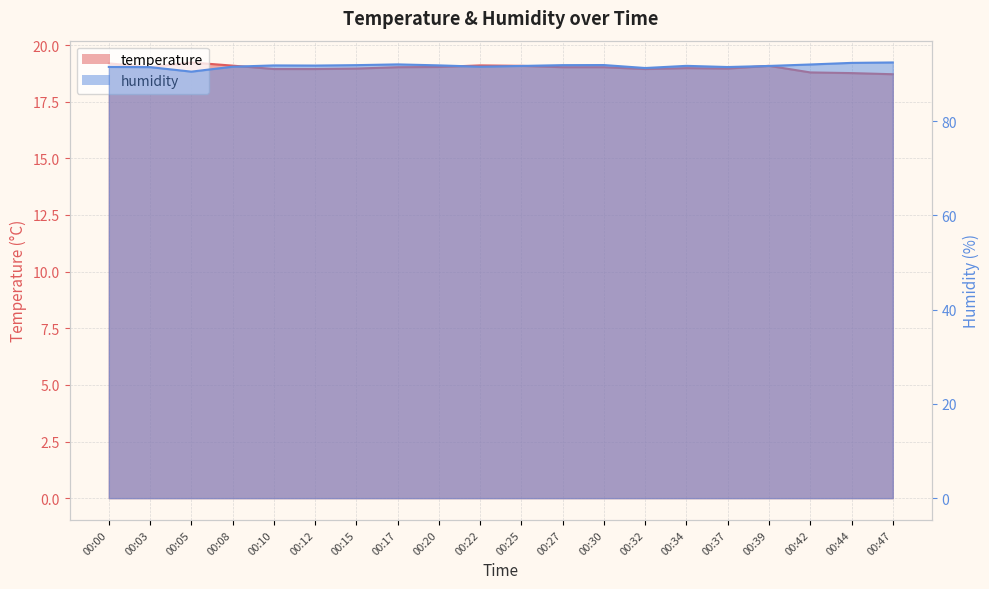

How many interior local peaks does the temperature series have?

4